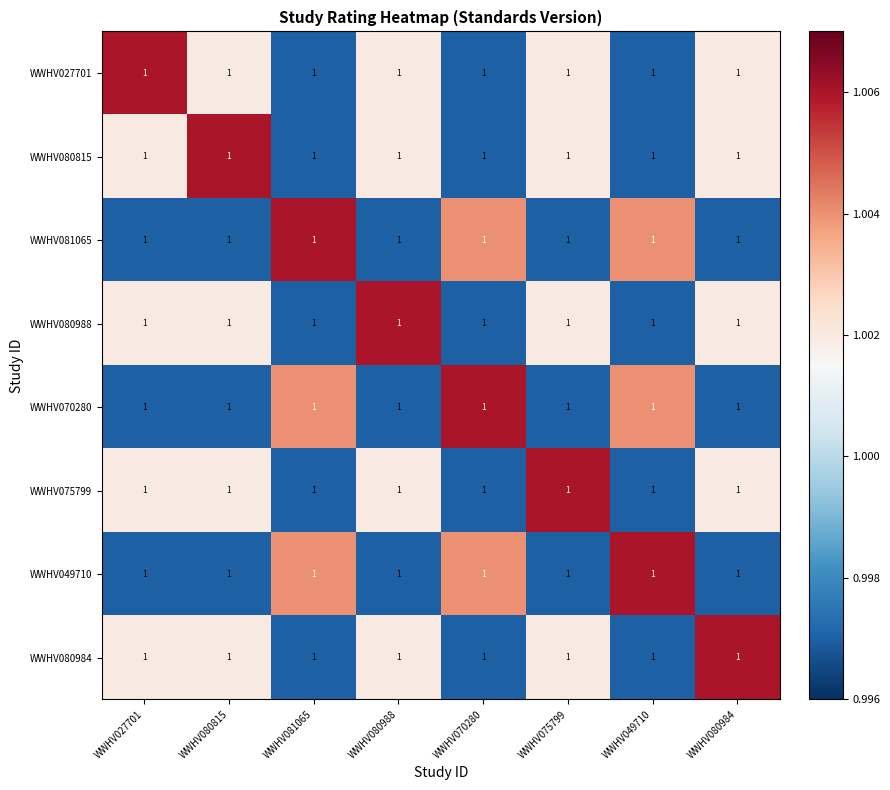

At which label is WWHV049710 closest to 1?

WWHV027701